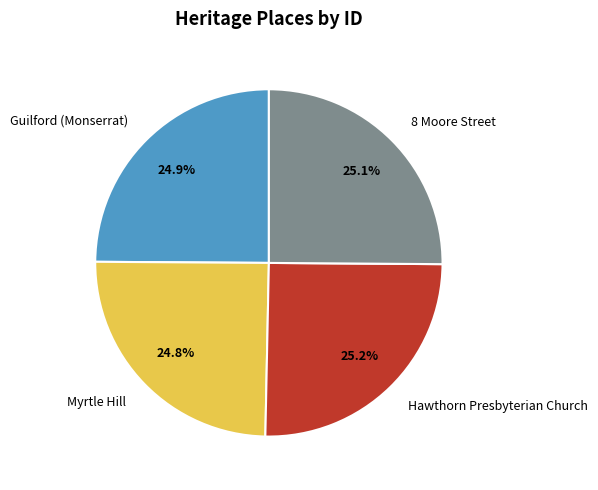

Combined, what portion of the pie is Guilford (Monserrat) and 8 Moore Street?

50.0%